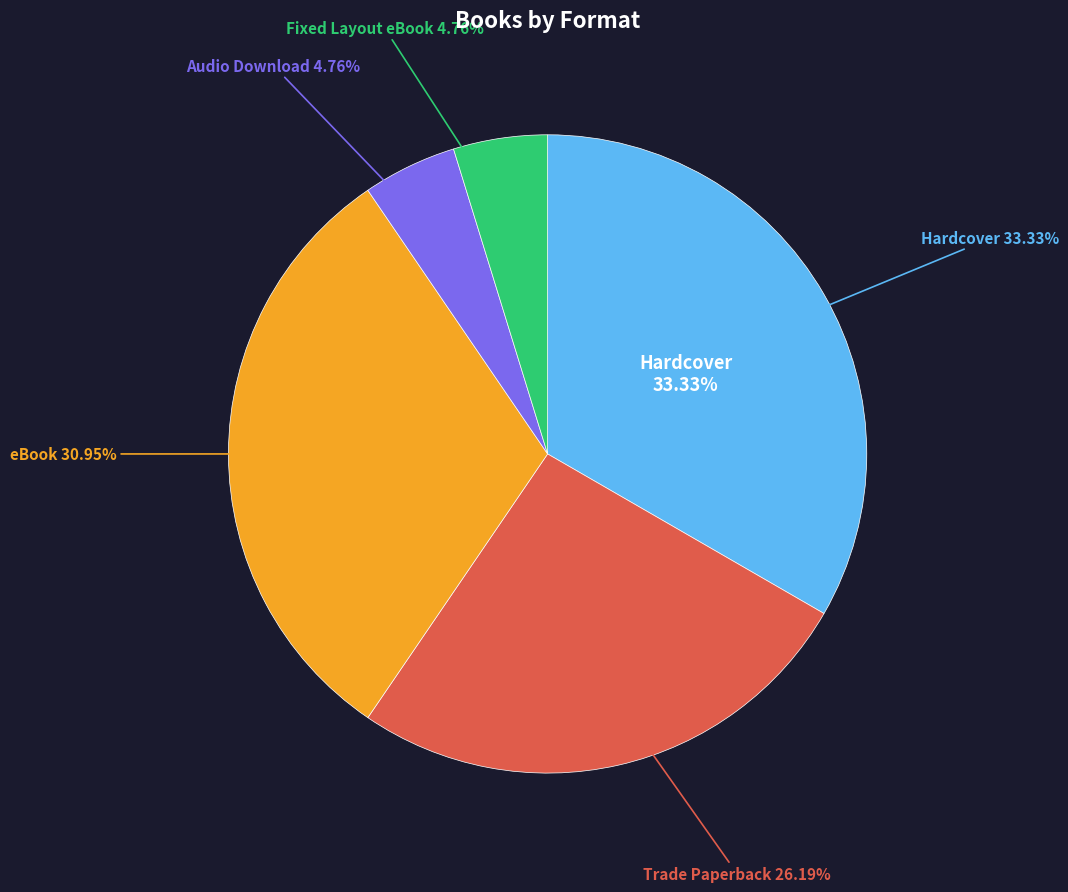

To the nearest percent, what is the combined percentage of Fixed Layout eBook and Hardcover?

38%